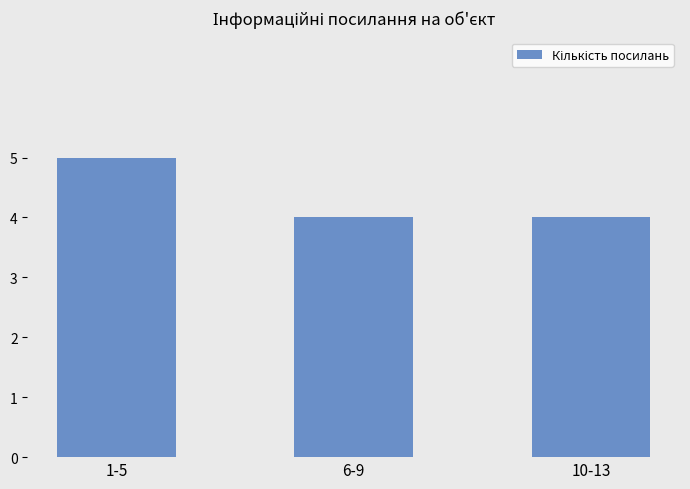

The chart shows a value of 4 at 10-13. True or false?

True